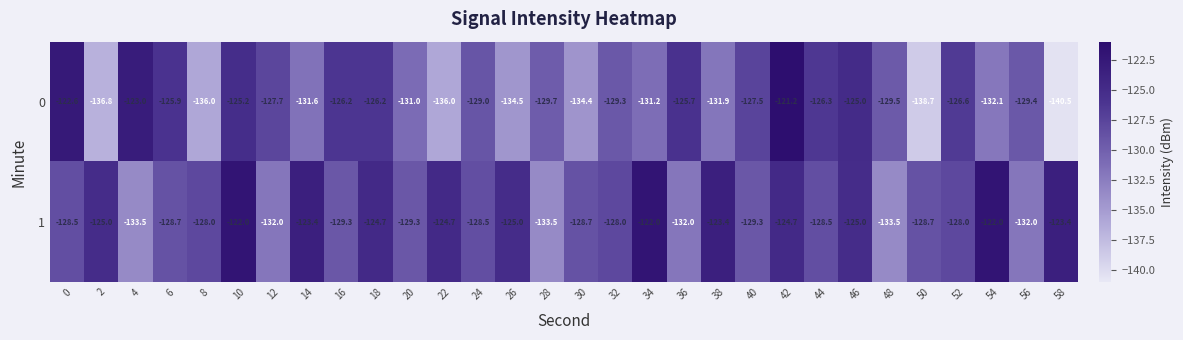

Rank the series by their average value, from highest to lowest.

1, 0